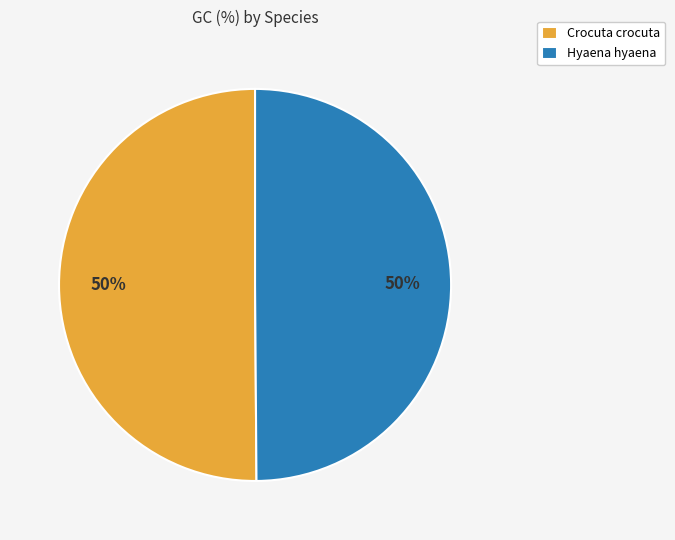

True or false: Crocuta crocuta accounts for 56% of the total.

False